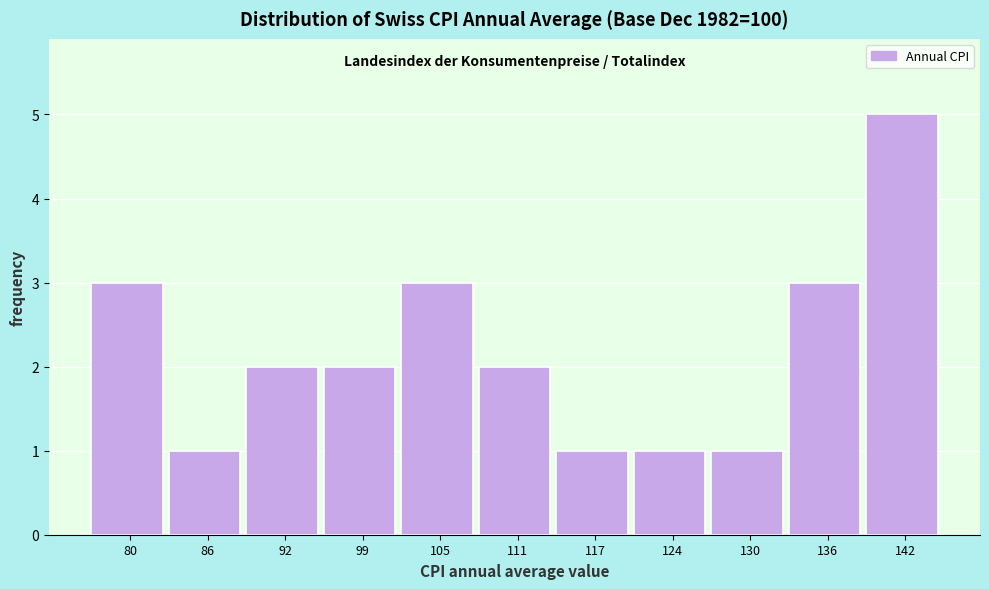

Reading right to left, transcribe all the data shown in this chart.

5	3	1	1	1	2	3	2	2	1	3